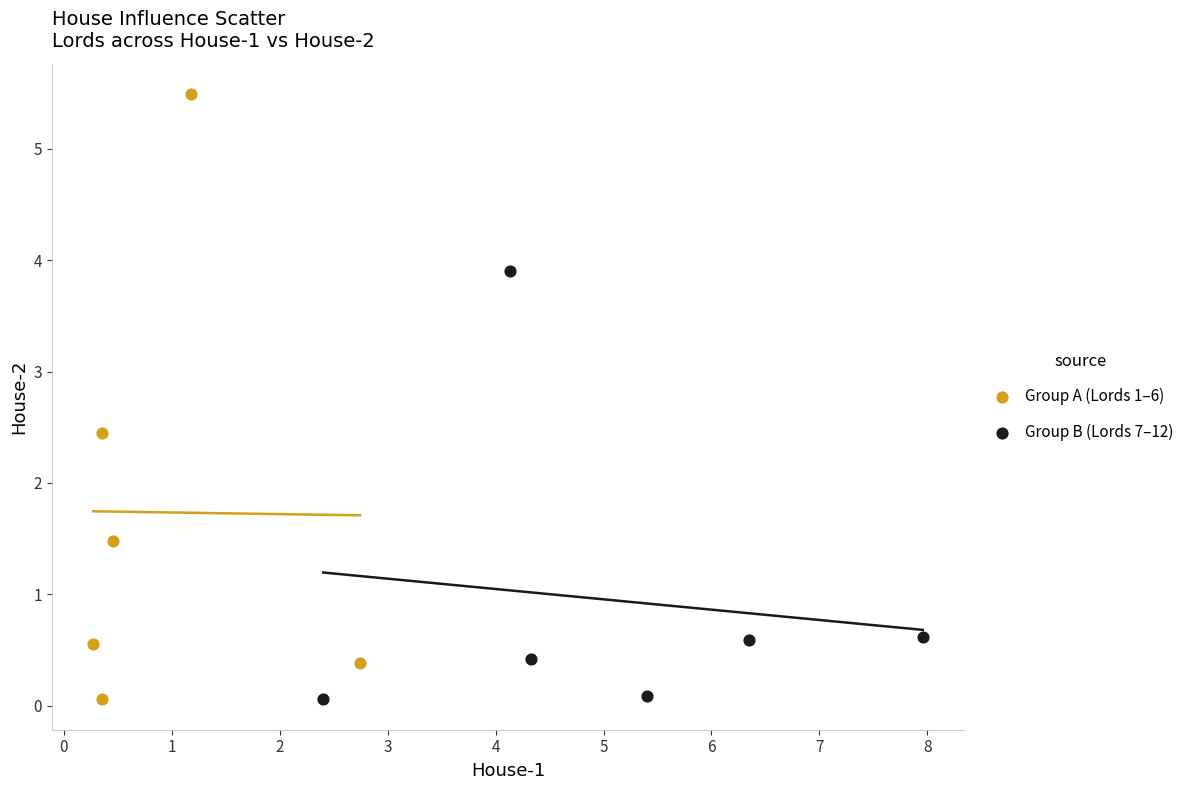

Which series has the widest spread of Y values?

Group A (Lords 1–6)